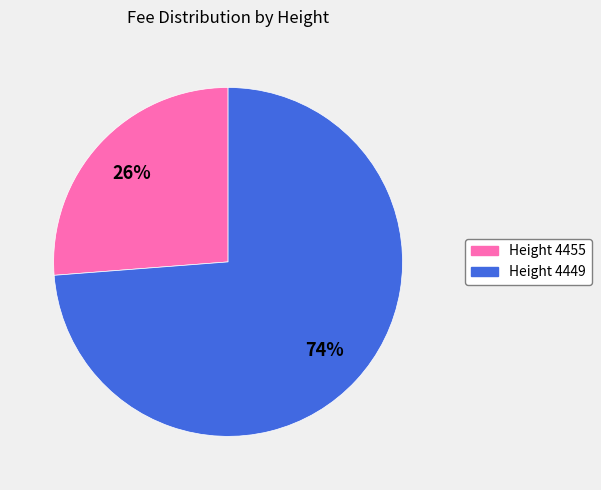

Is there a majority slice in this chart?

Yes